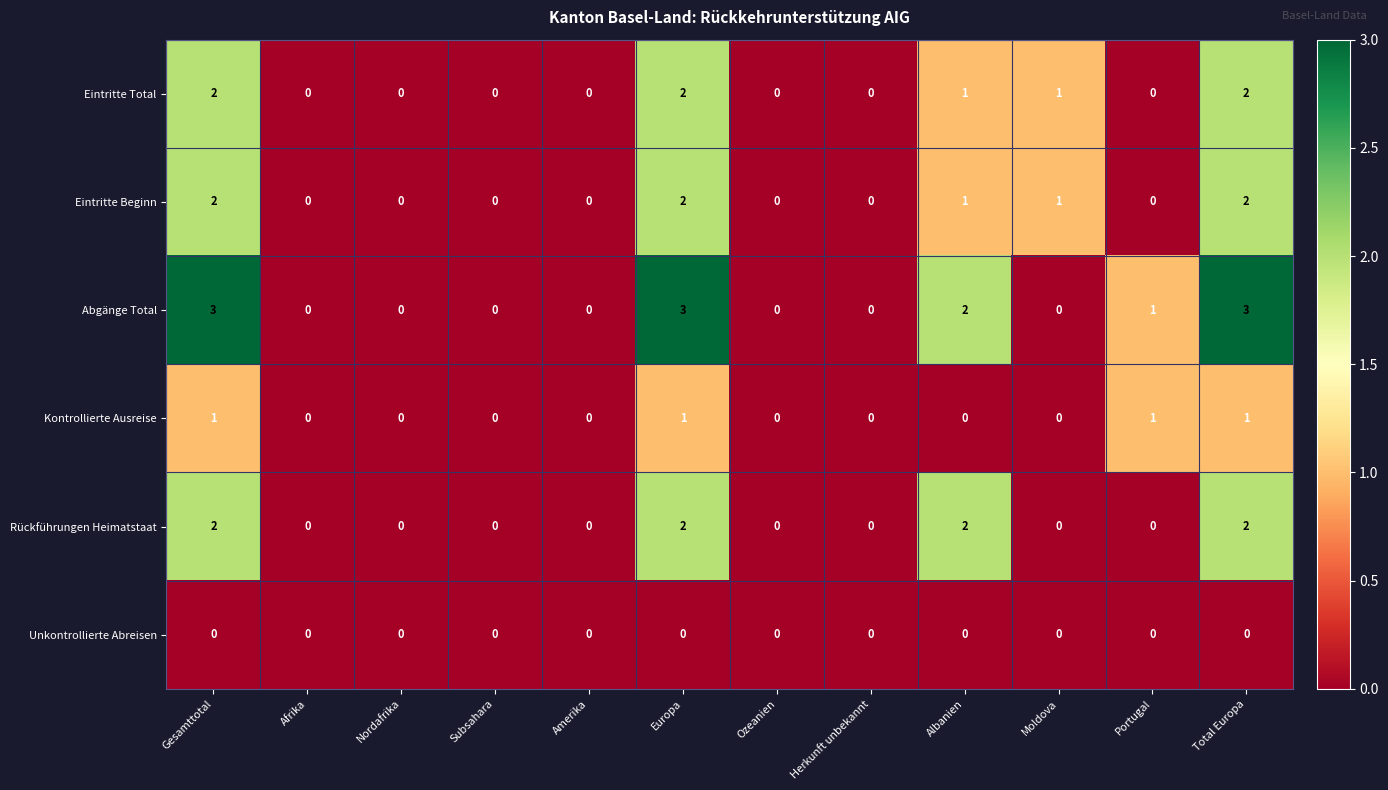

The value of Kontrollierte Ausreise at Moldova is 0. True or false?

True